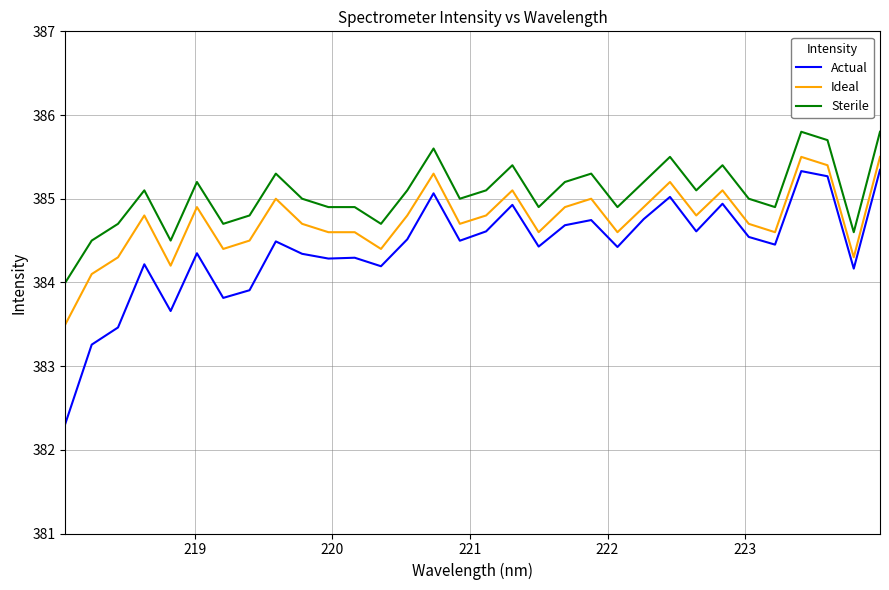

True or false: Sterile and Actual cross at least once.

False